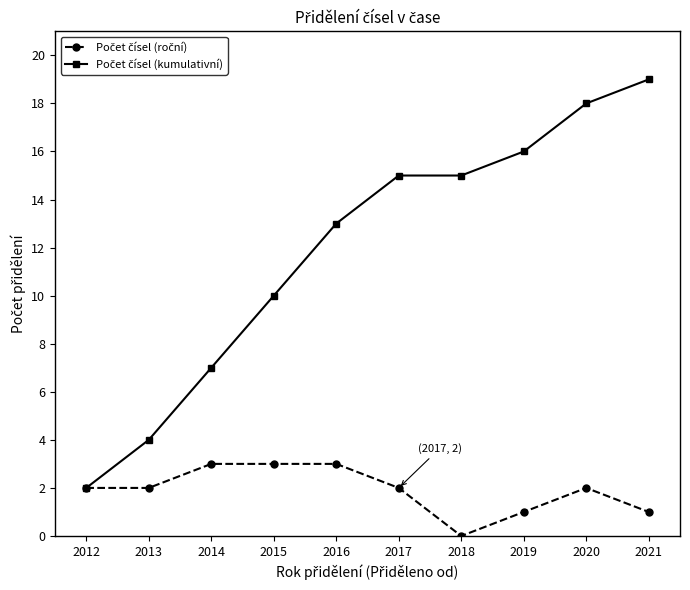

What is the total value across all series at 2018?

15